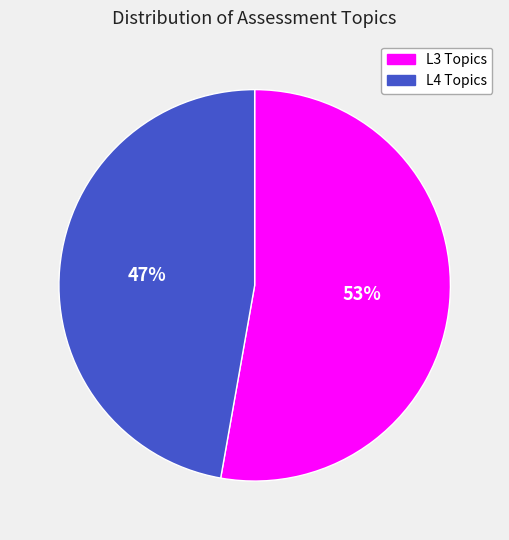

To the nearest percent, what is the difference between the largest and smallest slice percentages?

6%